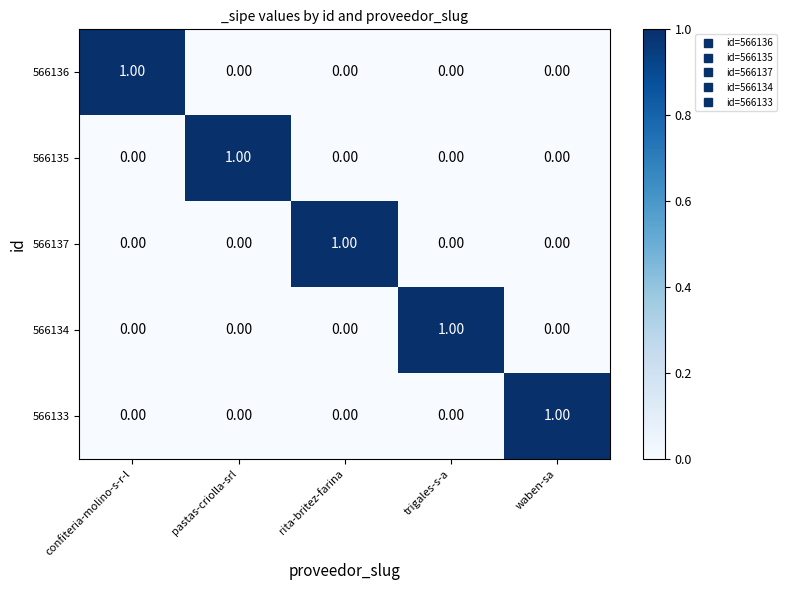

At which label does 566136 reach its peak?

confiteria-molino-s-r-l